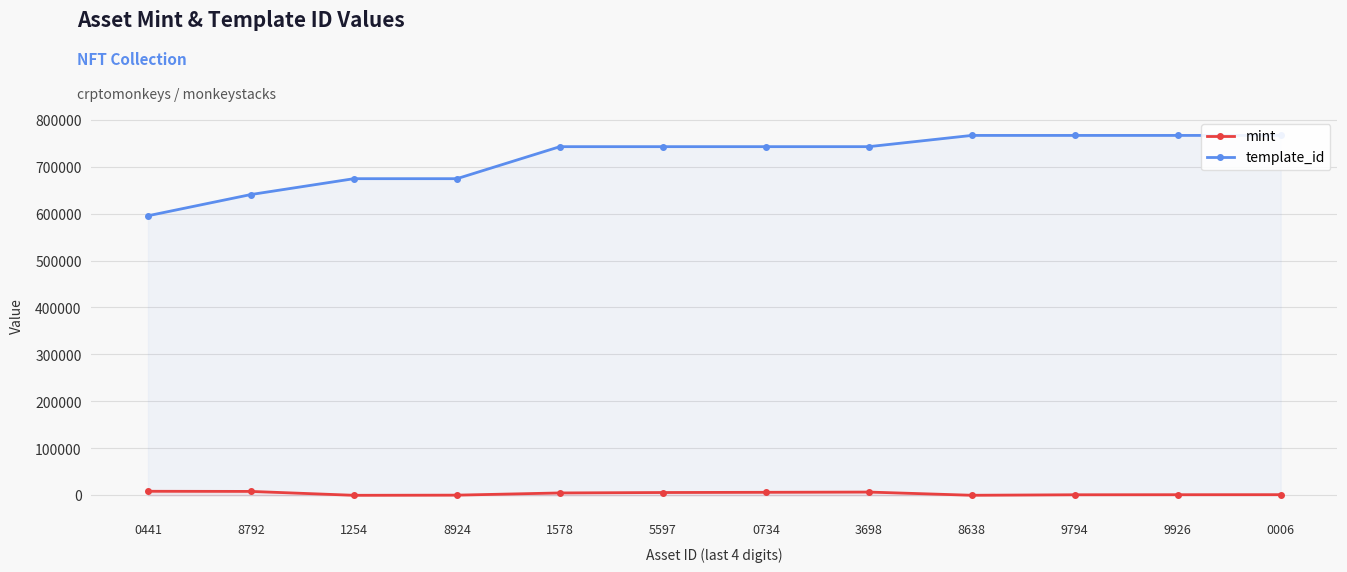

At 0441, list the series in order from largest to smallest.

template_id, mint